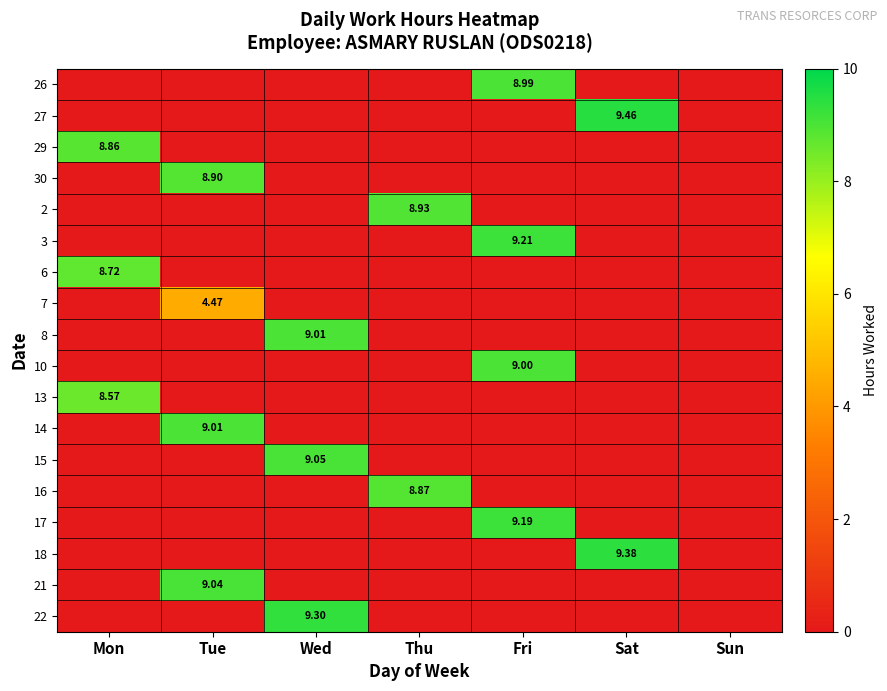

Is the value of 18 at Sat greater than the value of 8 at Wed?

Yes